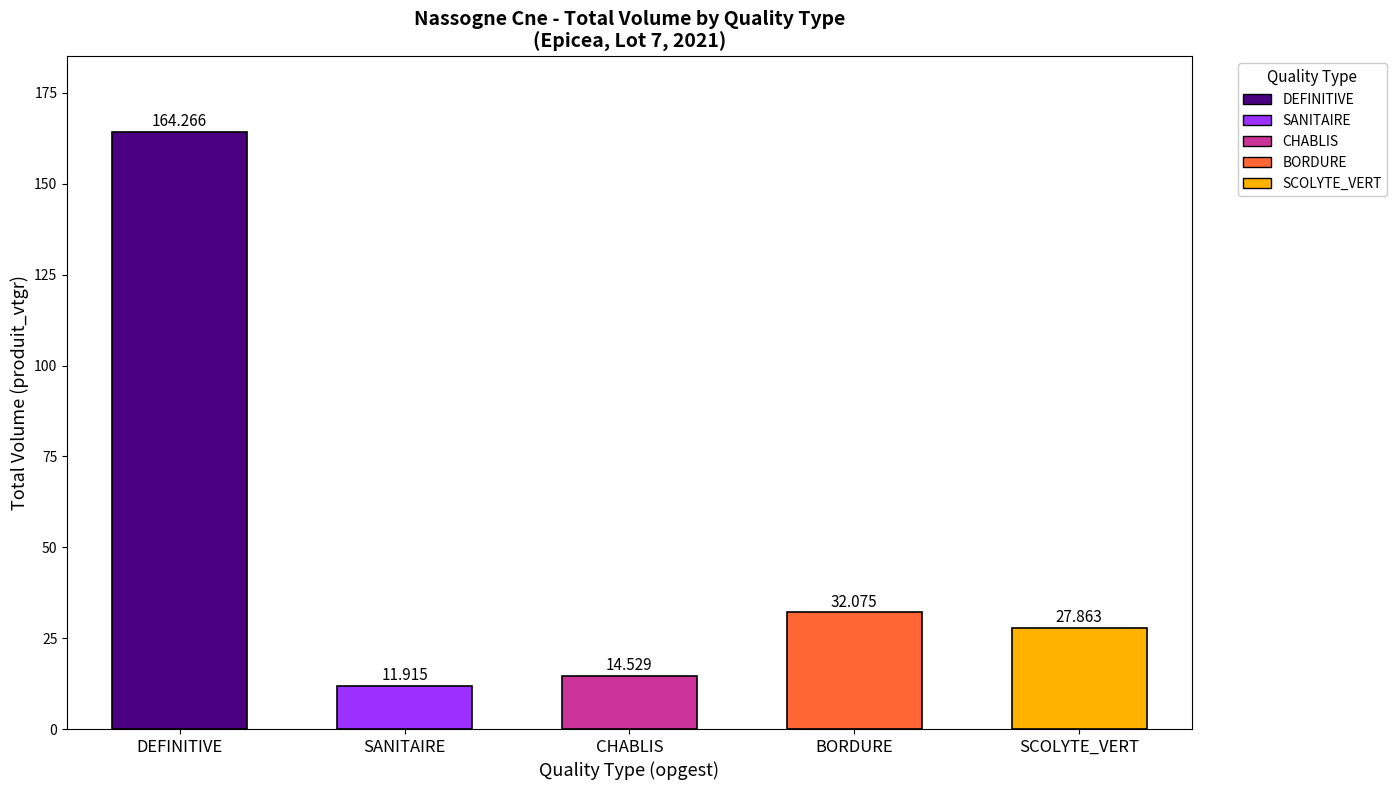

Rank the categories by value from lowest to highest.

SANITAIRE, CHABLIS, SCOLYTE_VERT, BORDURE, DEFINITIVE